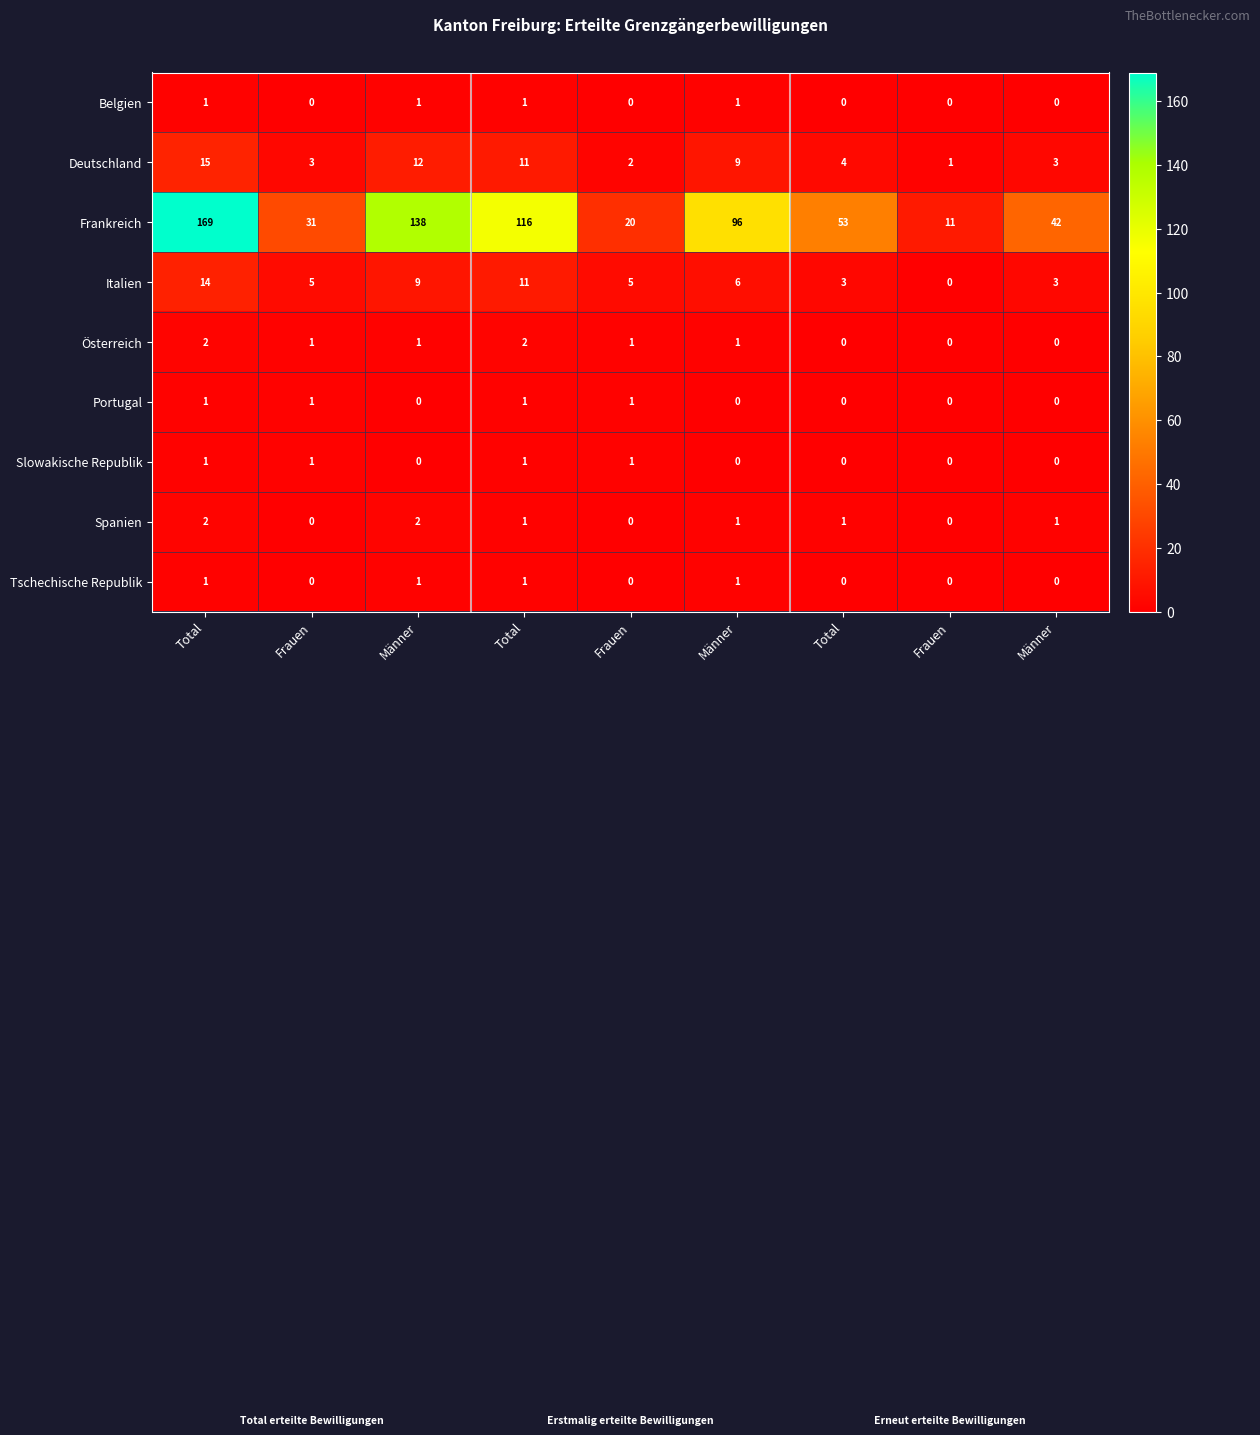

How many distinct data groups are displayed?

9